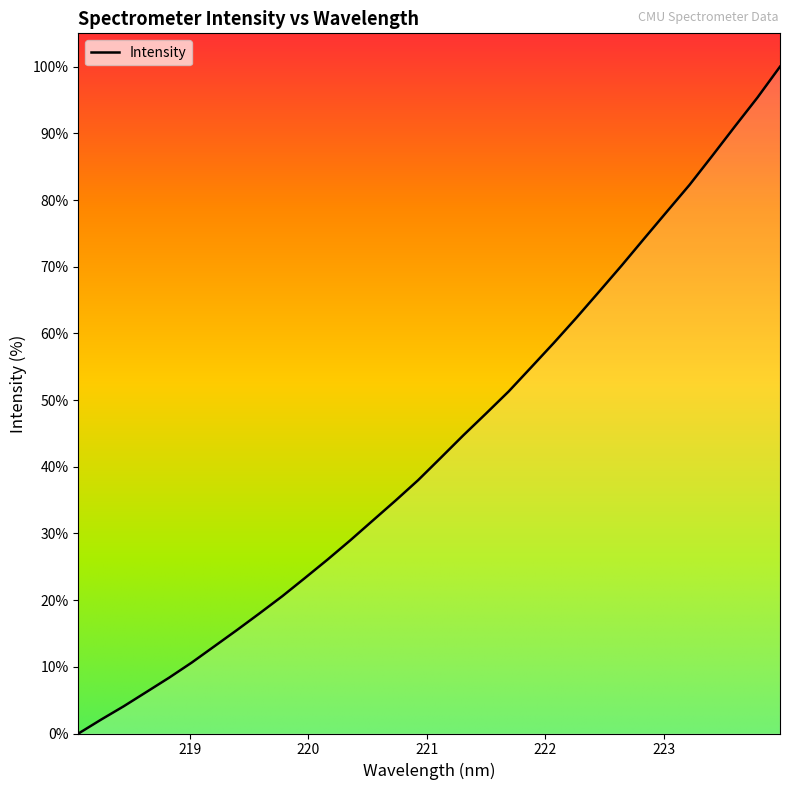

How many lines are shown in the chart?

1